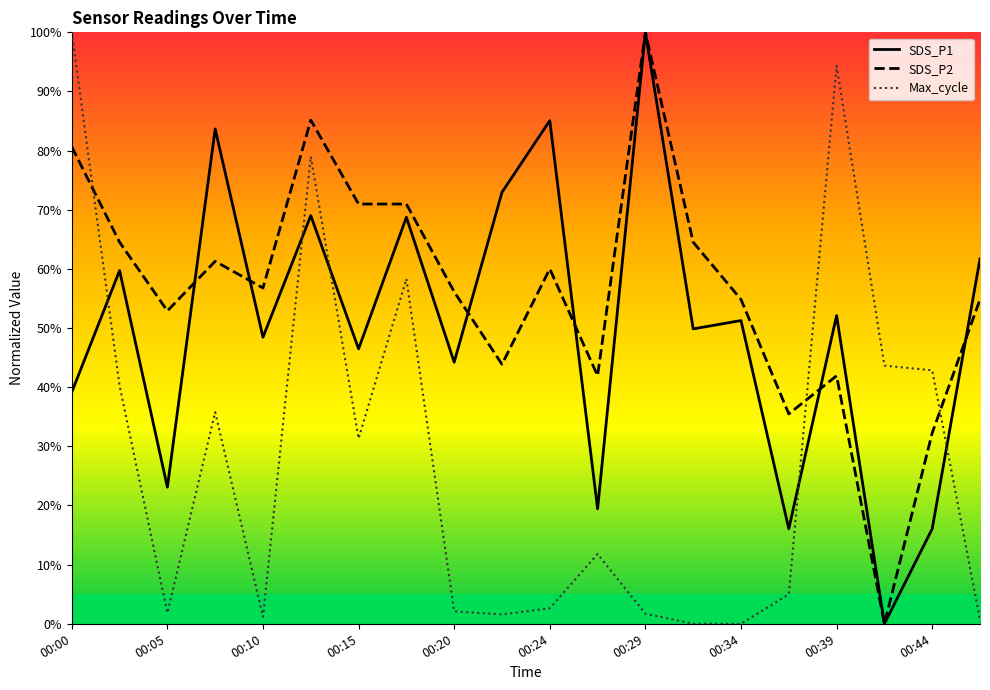

True or false: SDS_P1 has a value of 61.7 at 19.

True